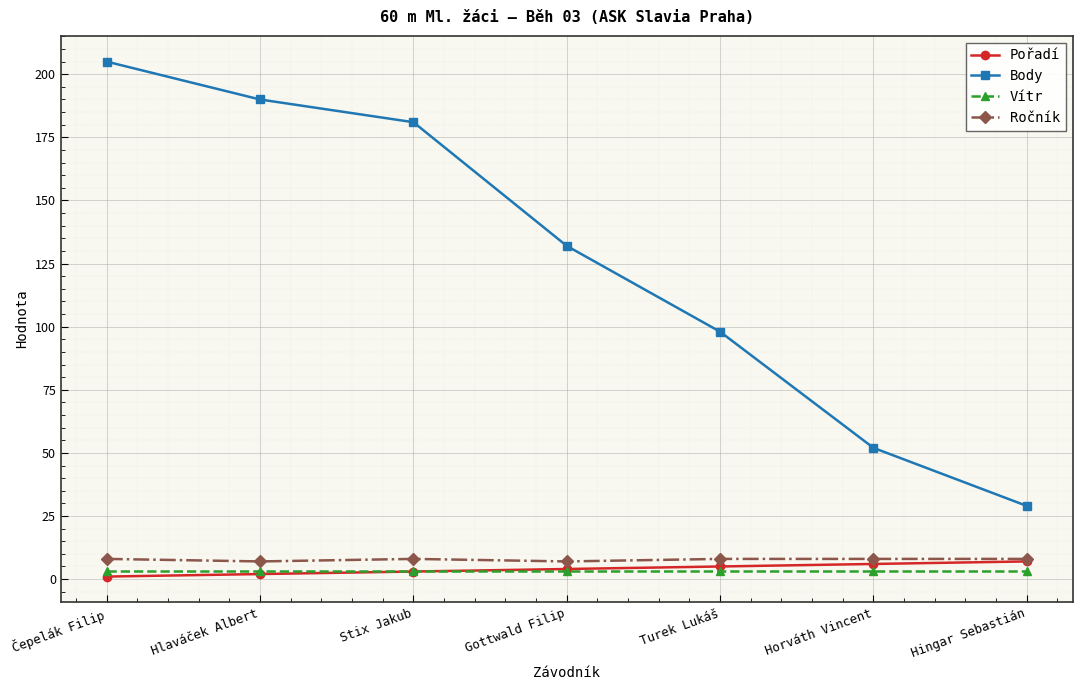

True or false: Ročník and Body intersect in this chart.

False